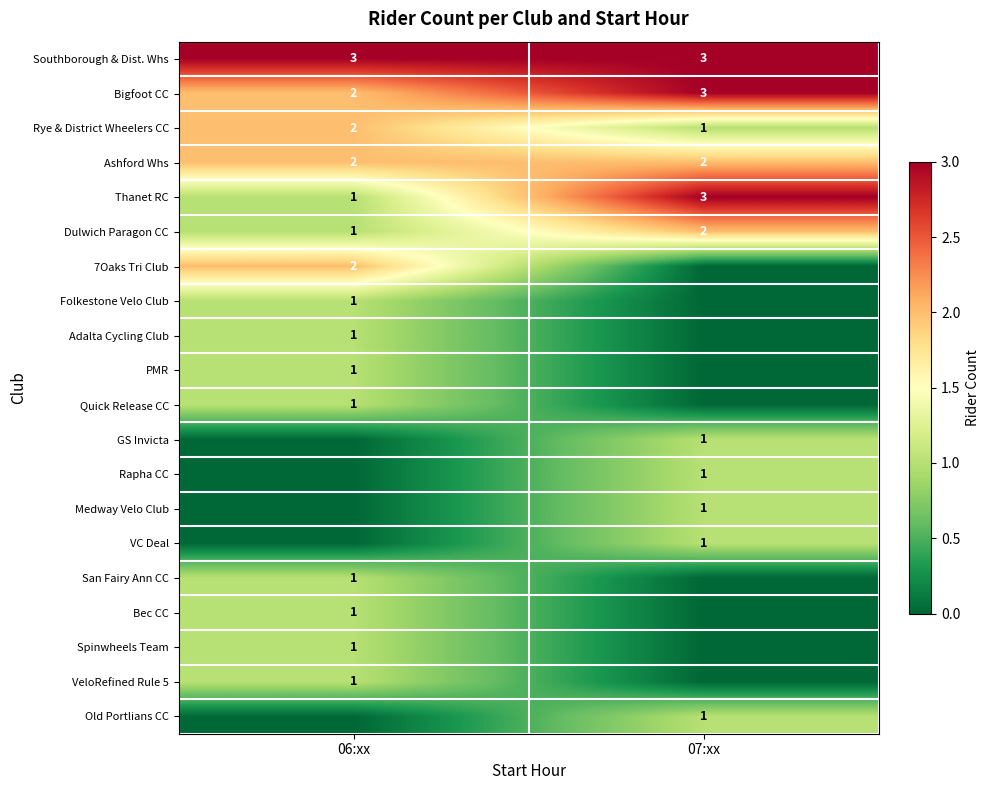

Which category has the lowest value in the Dulwich Paragon CC series?

06:xx